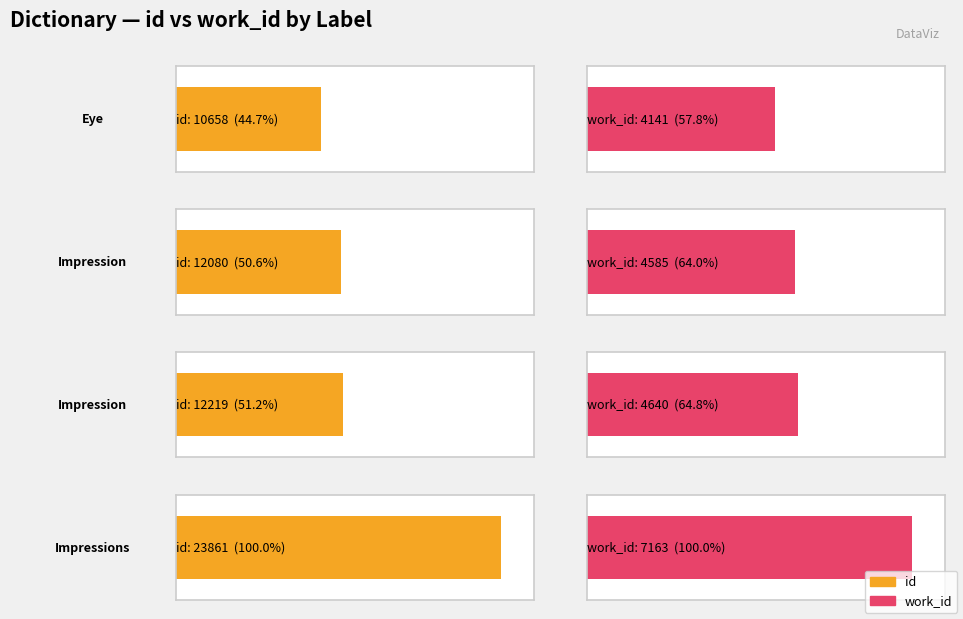

What is the label of the 3rd bar from the right?

Impression